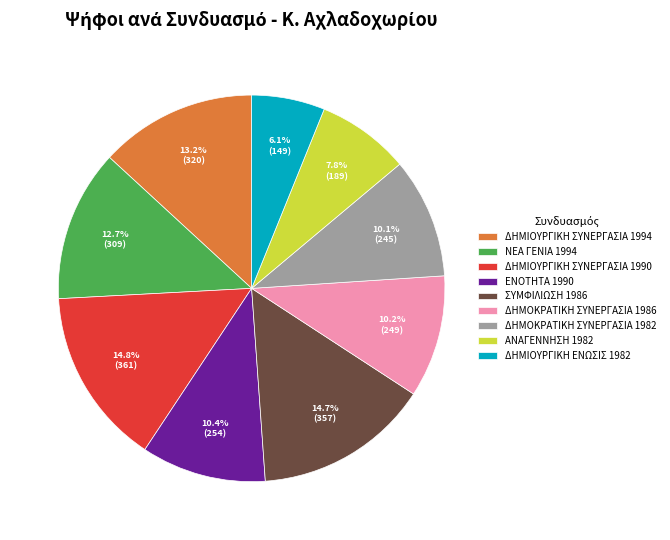

What is the smallest slice in the pie chart?

ΔΗΜΙΟΥΡΓΙΚΗ ΕΝΩΣΙΣ 1982